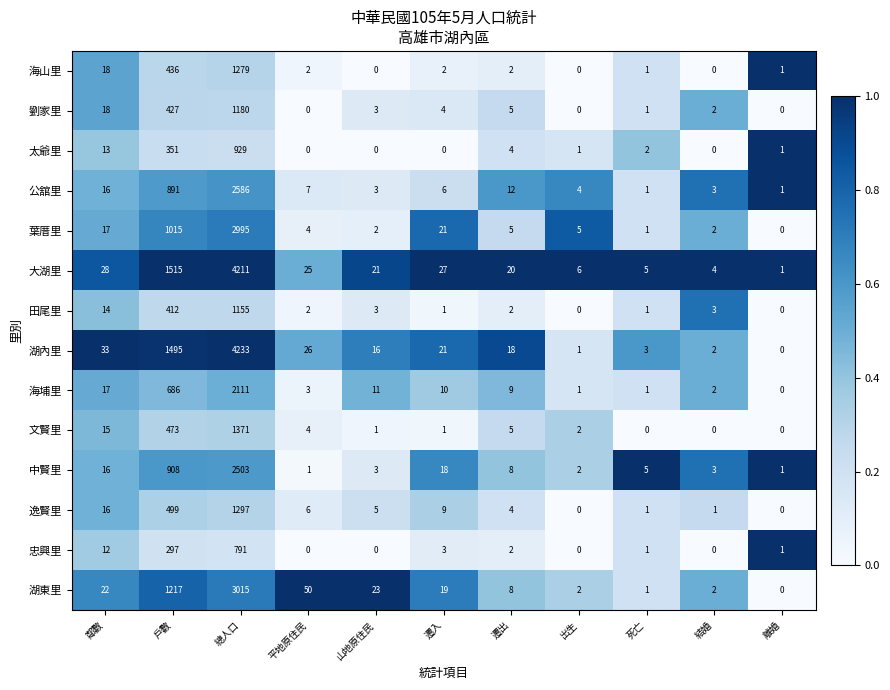

At how many categories does at least one series exceed 0?

11